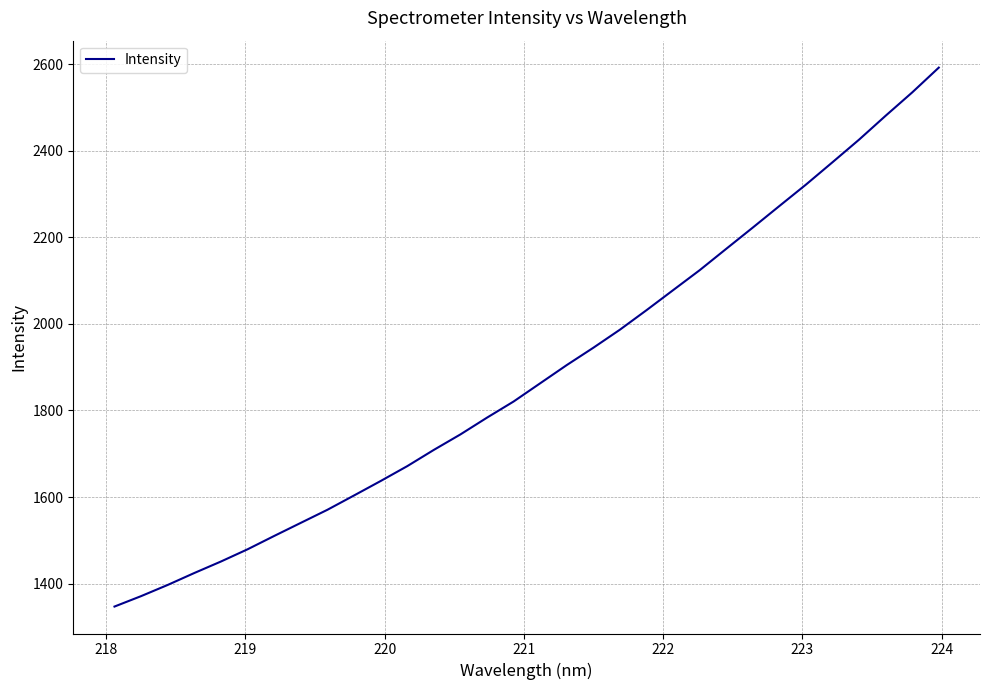

What is the minimum value shown in the chart?

1346.8